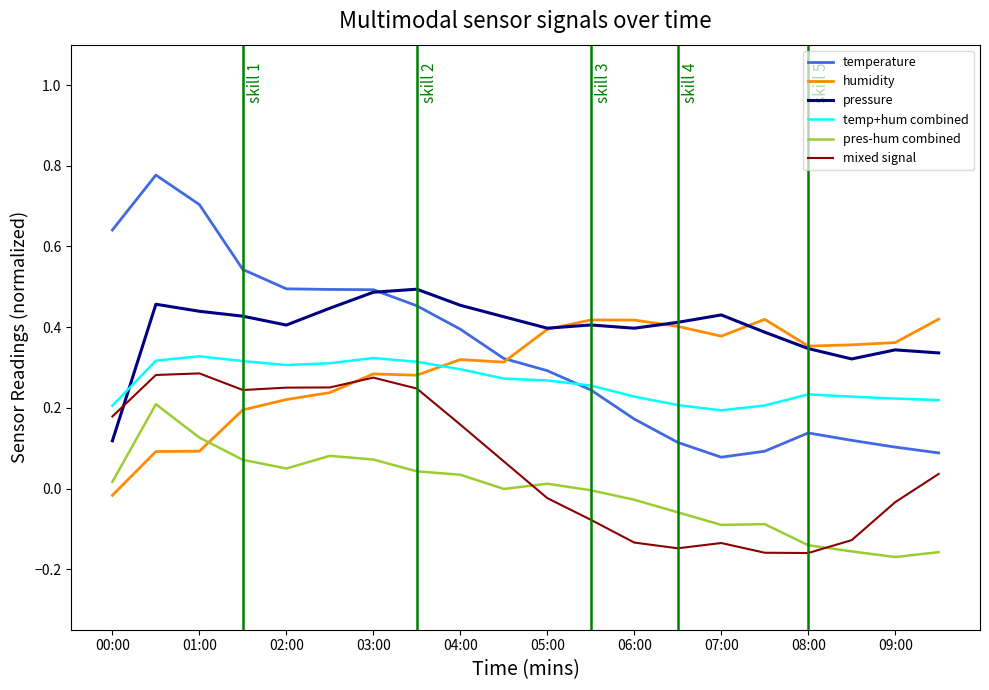

After their last crossing, which series has the higher values: temp+hum combined or humidity?

humidity